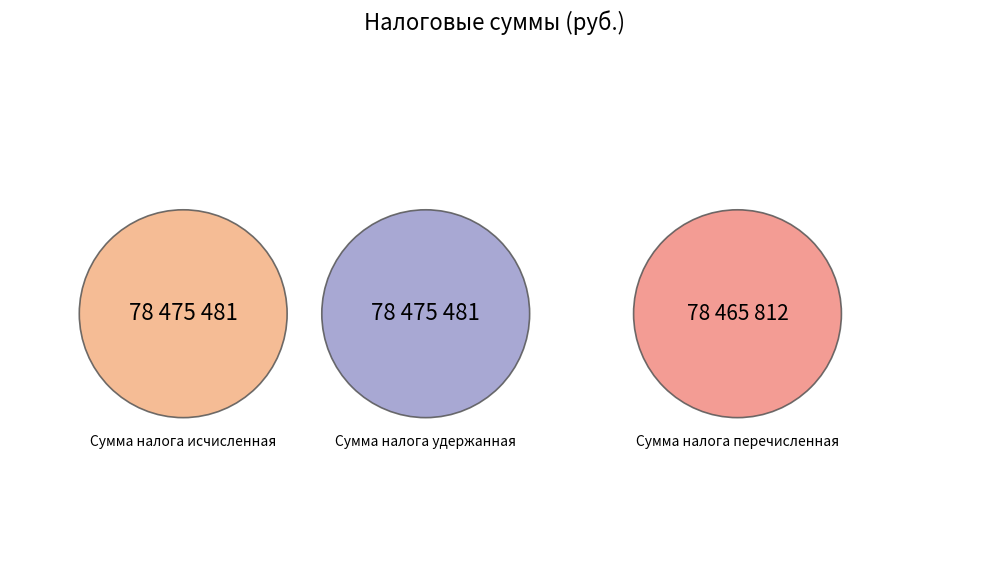

Is the sum of Сумма налога перечисленная and Сумма налога удержанная greater than half?

Yes